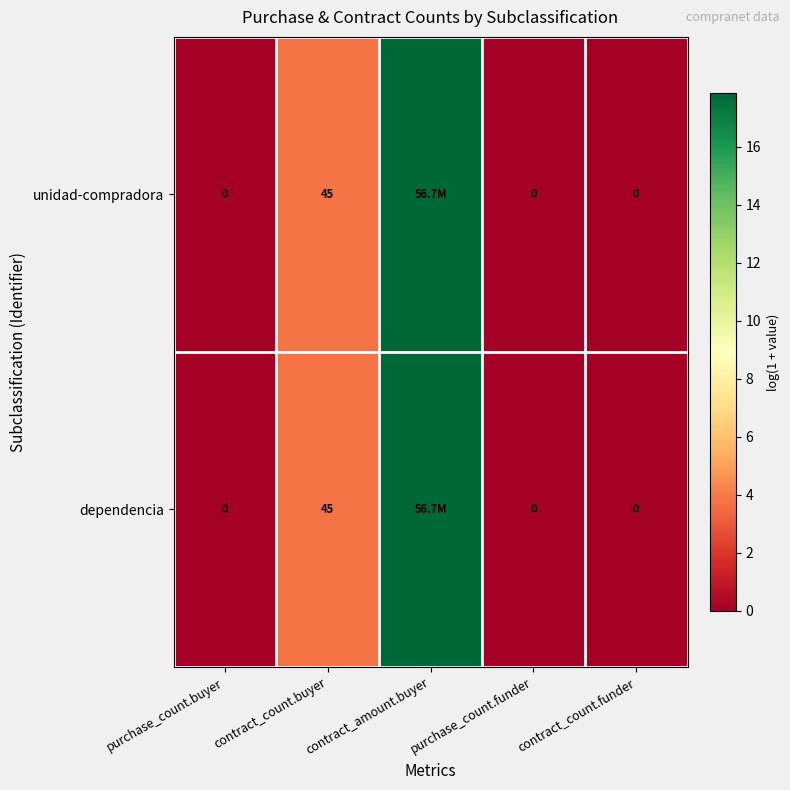

List the series in order of their peak value, lowest first.

unidad-compradora, dependencia